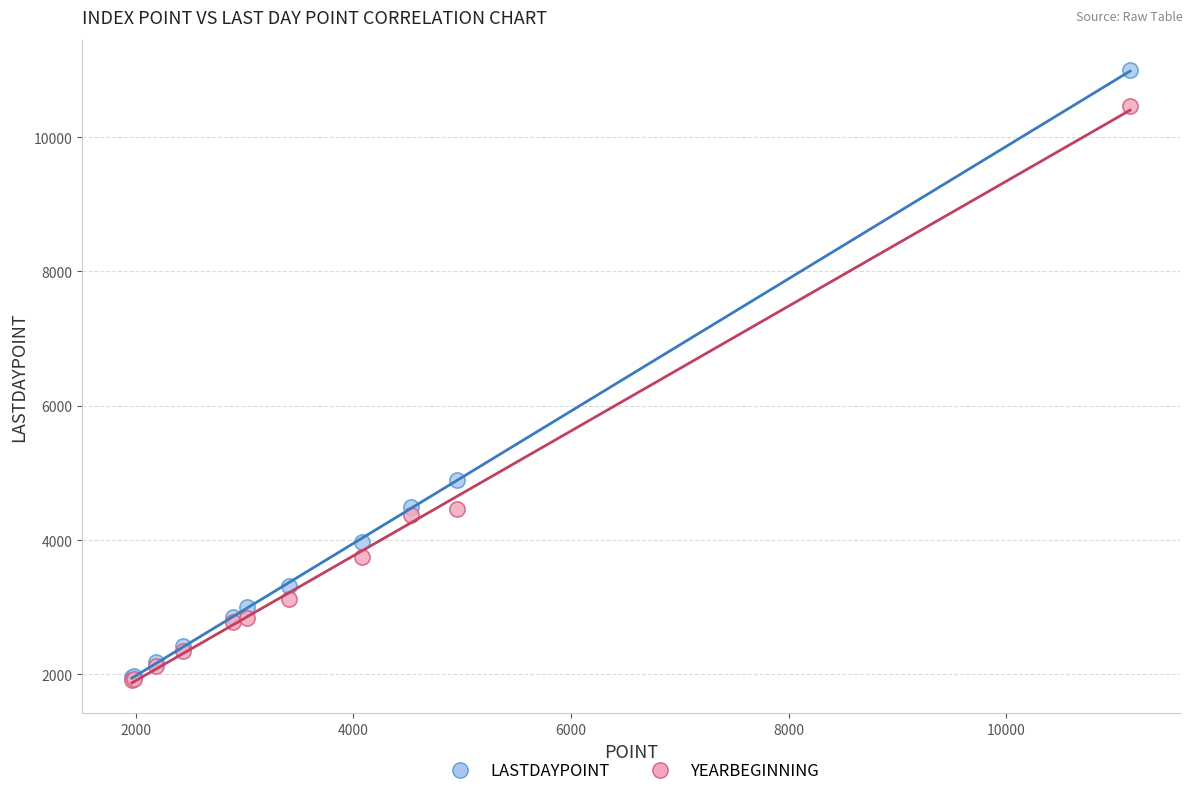

Across all series, what Y value is closest to 6454?

4897.0